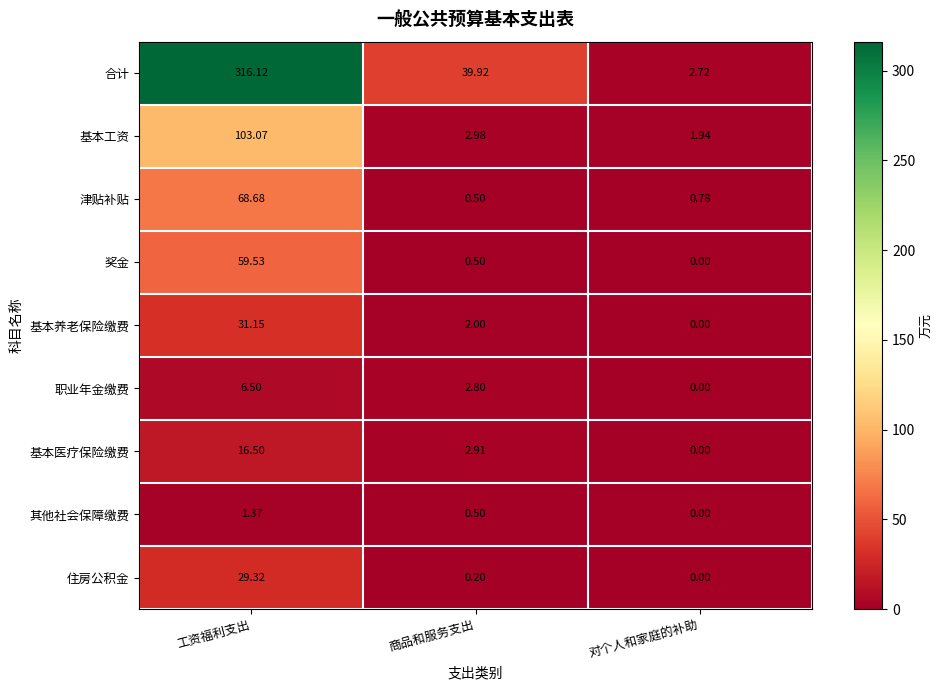

Where is 住房公积金 nearest to the value 14?

商品和服务支出